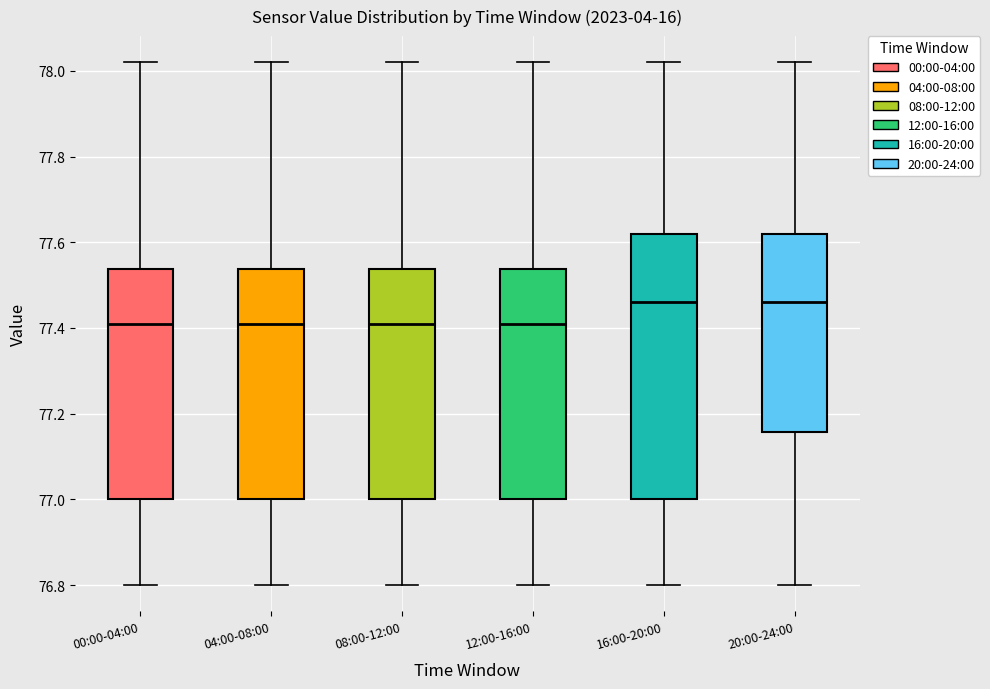

Which box is the tallest, from its lower edge to its upper edge?

16:00-20:00